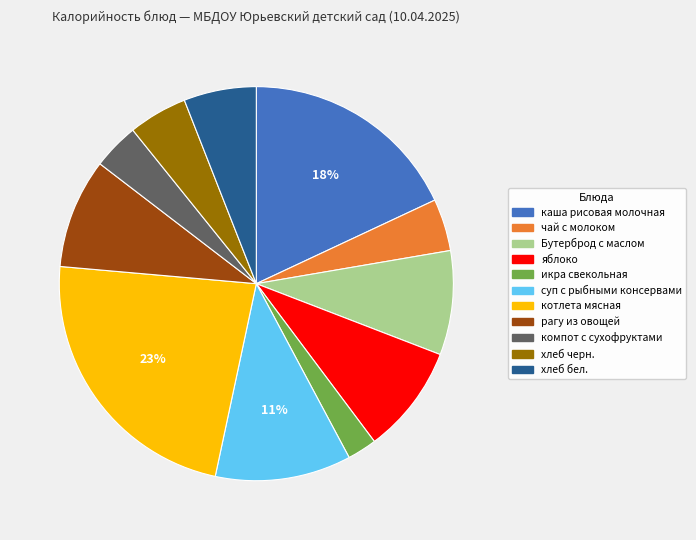

The хлеб черн. slice represents 5% of the pie. True or false?

True